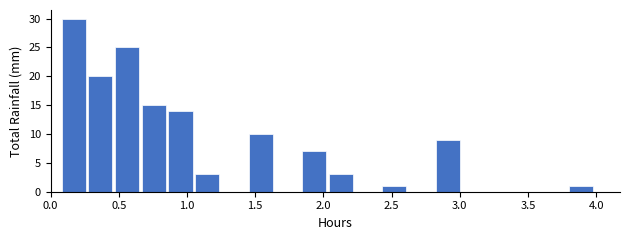

Around what value on the x-axis is the tallest bar? Give the approximate position of its centre, as read against the axis.

0.15